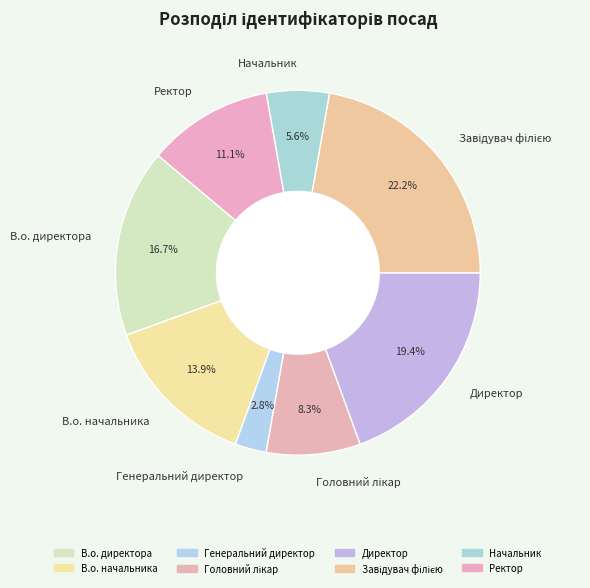

Which slice is the smallest?

Генеральний директор